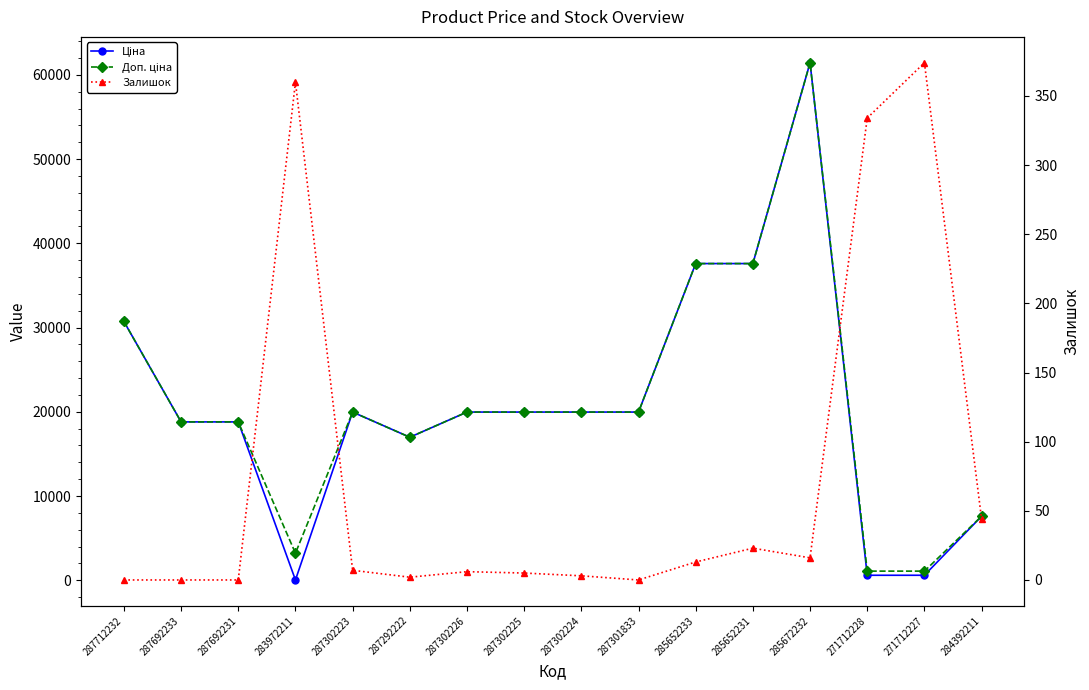

What position from the right is 287692231?

14